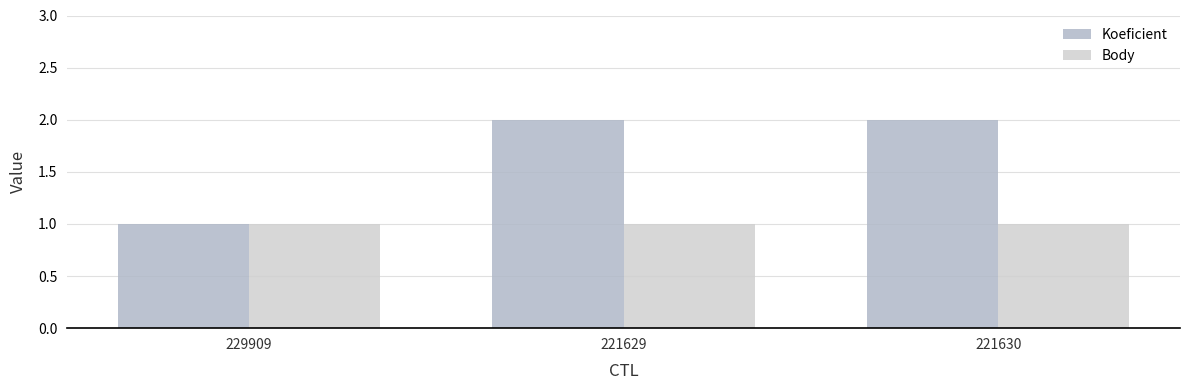

Reading right to left, list all the values displayed in this chart.

Koeficient: 2	2	1
Body: 1	1	1